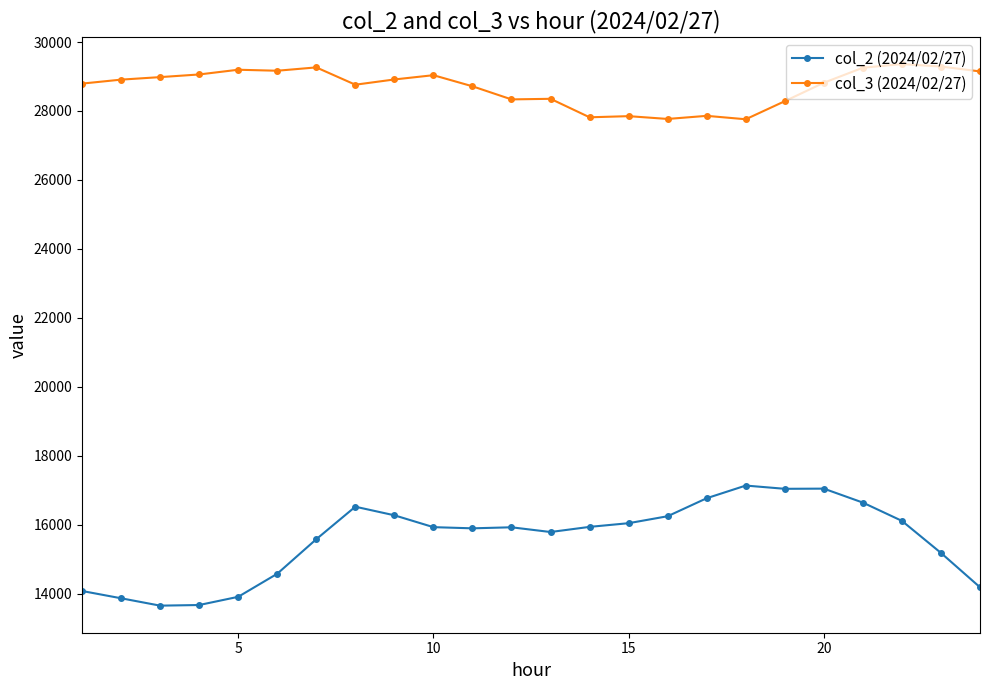

True or false: col_2 (2024/02/27) and col_3 (2024/02/27) cross at least once.

False